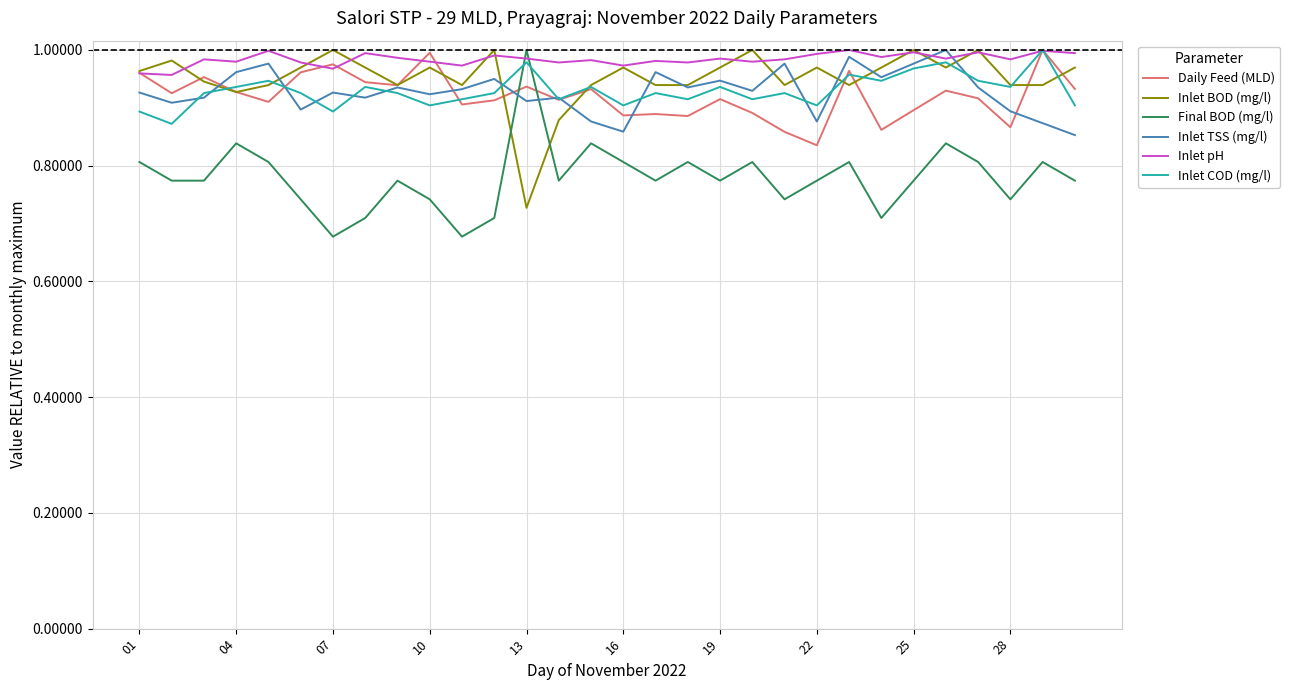

At which label is Inlet BOD (mg/l) closest to 0?

13